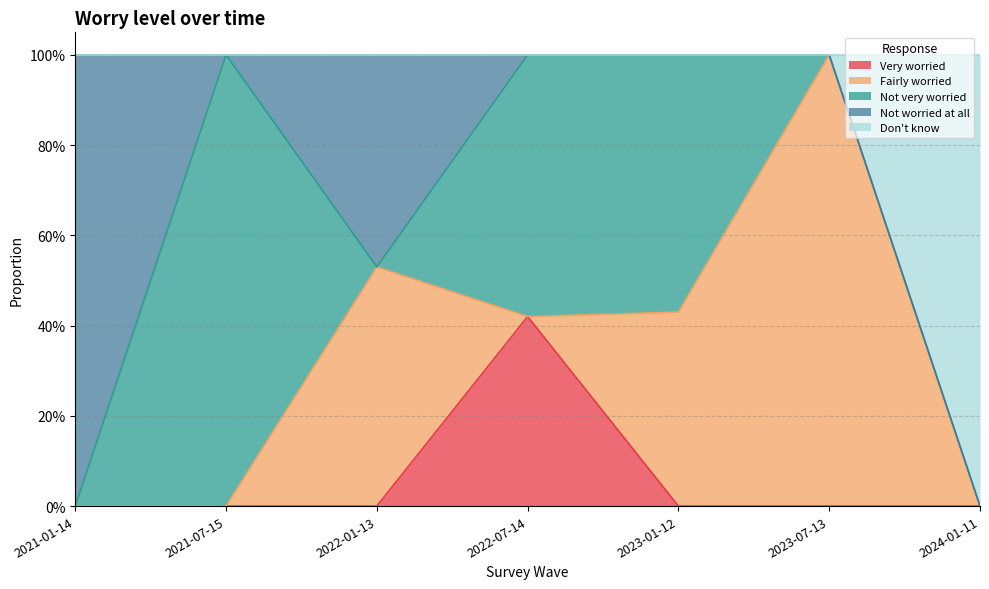

How many Not worried at all values are between 0 and 1?

7